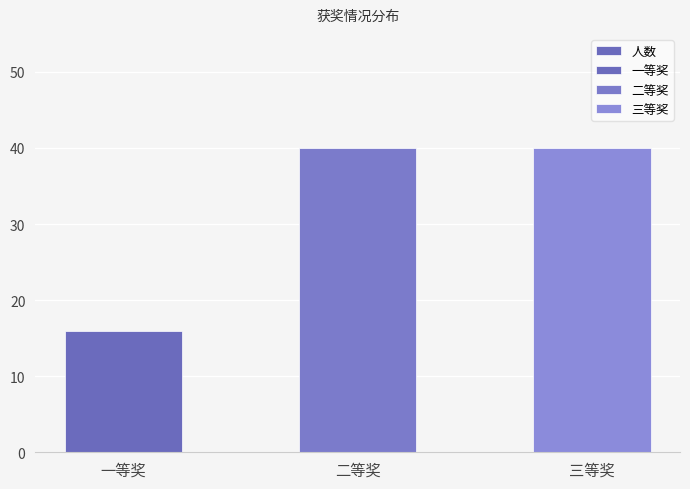

Are the bars horizontal?

No